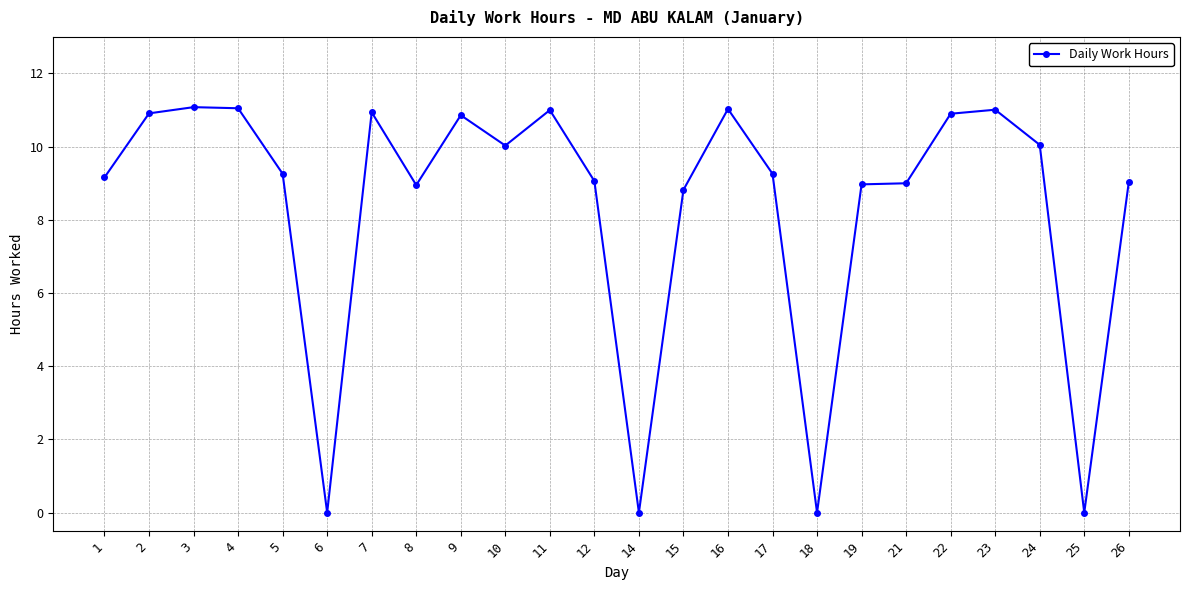

How many series are shown in this chart?

1